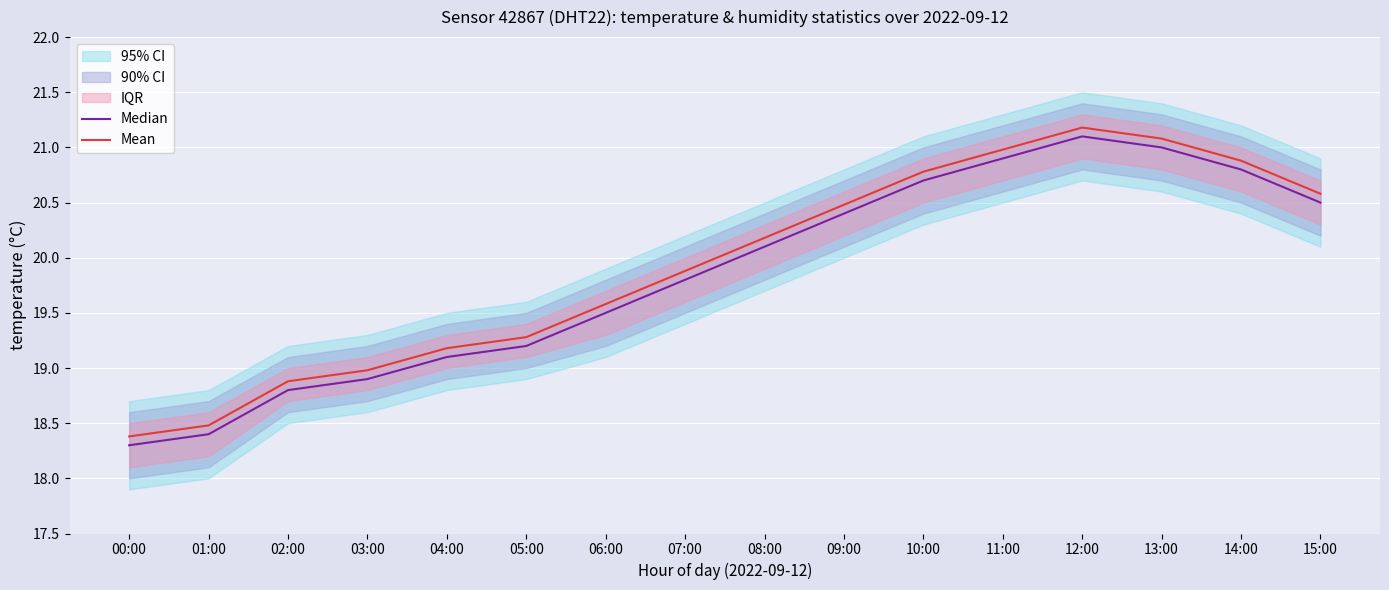

What is the total value across all series at 05:00?

38.5